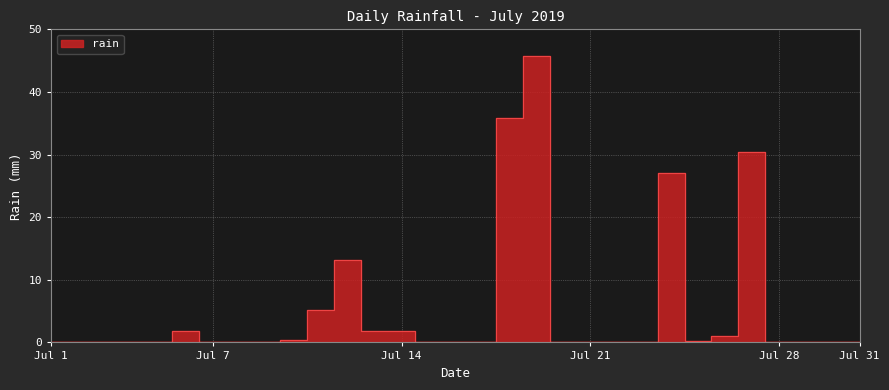

Reading left to right, list all the values displayed in this chart.

0.0	0.0	0.0	0.0	0.0	1.8	0.0	0.0	0.0	0.4	5.2	13.2	1.8	1.8	0.0	0.0	0.0	35.8	45.8	0.0	0.0	0.0	0.0	27.0	0.2	1.0	30.4	0.0	0.0	0.0	0.0